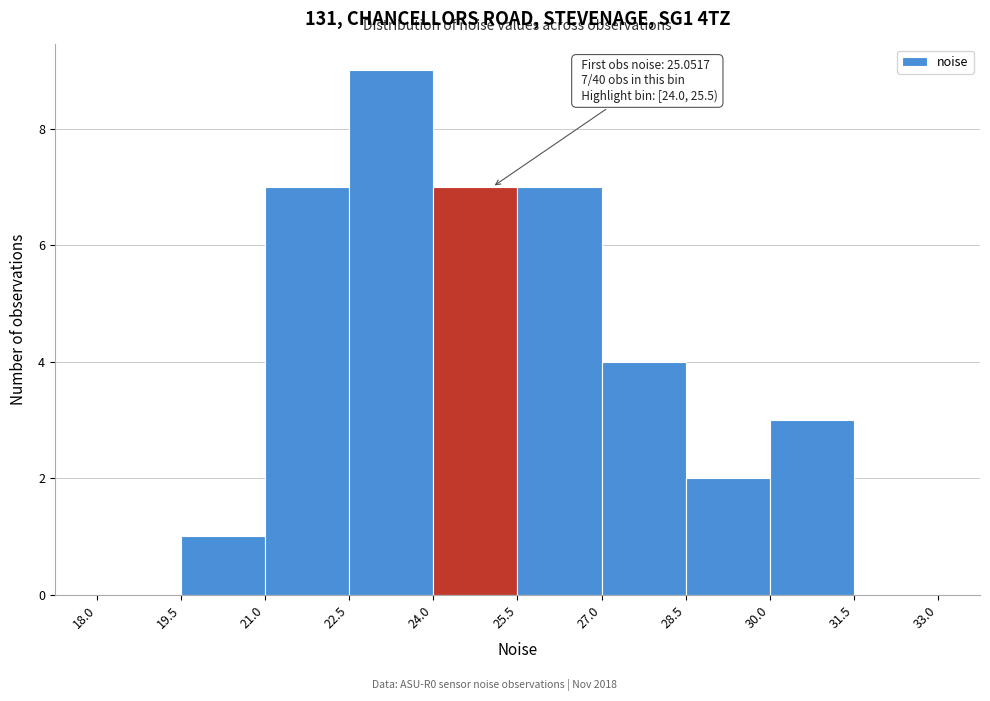

Which range on the x-axis has the tallest bar?

22.5 to 24.0